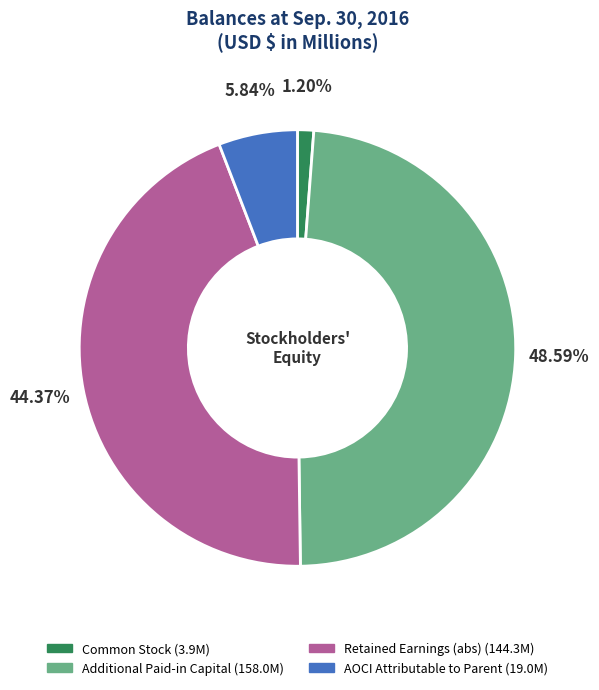

To the nearest percent, what is the difference between the Common Stock and Additional Paid-in Capital slice percentages?

47%